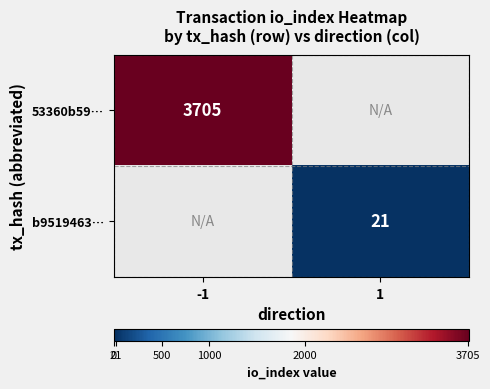

The b9519463… series shows 21 at 1. True or false?

True